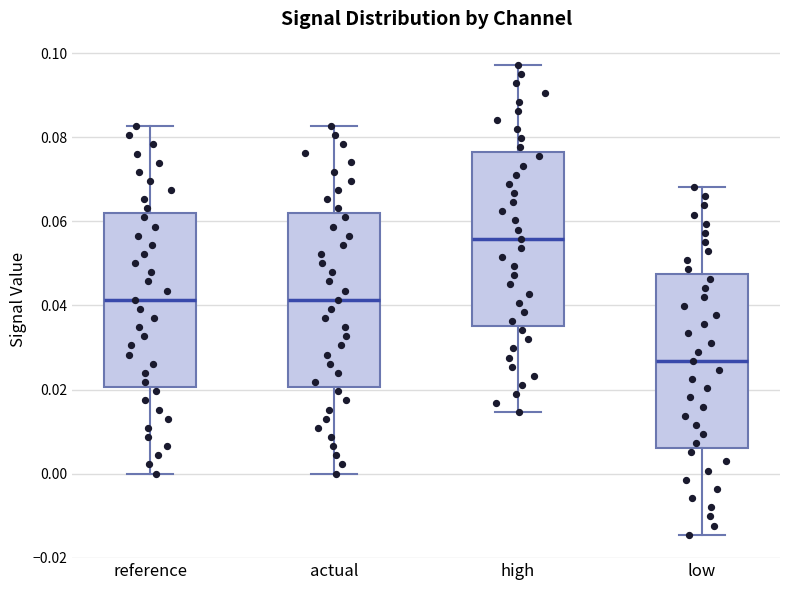

Where does the median line of the box for high sit on the y-axis? The values are not printed on the chart, so give them approximately, as read against the axis.

0.056